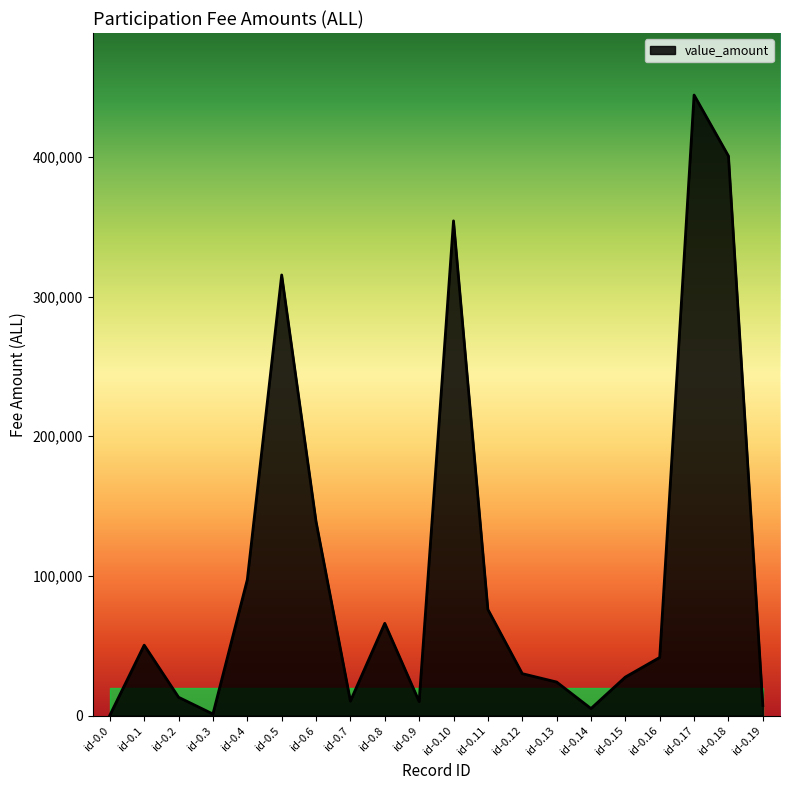

Which label corresponds to the largest value in the chart?

id-0.17